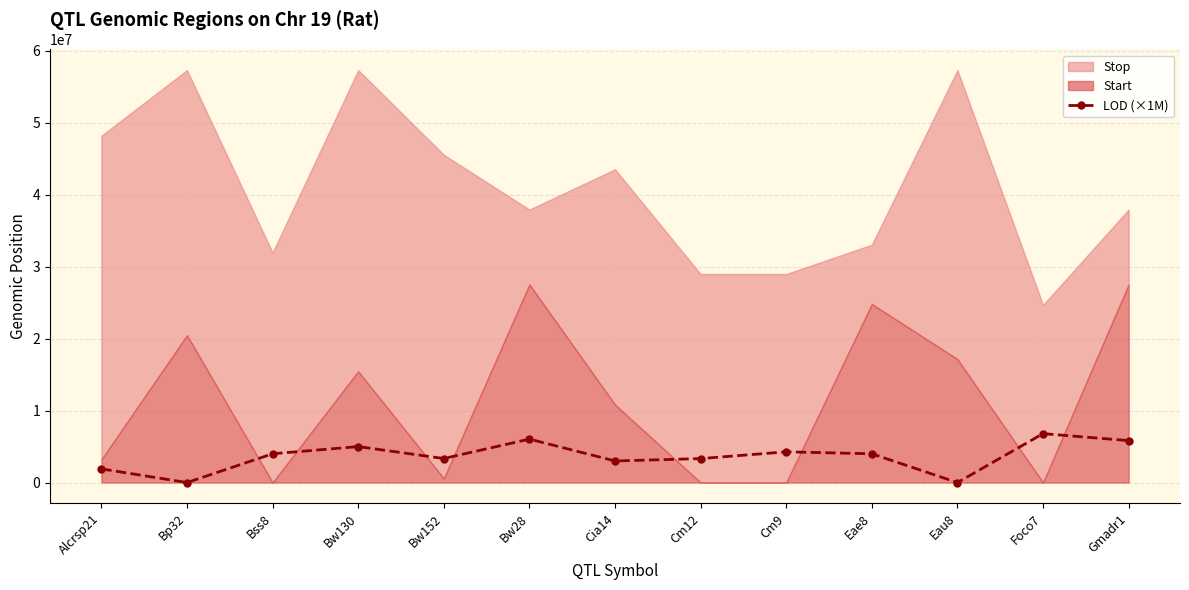

How many points are higher than both their immediate neighbors (excluding endpoints)?

4